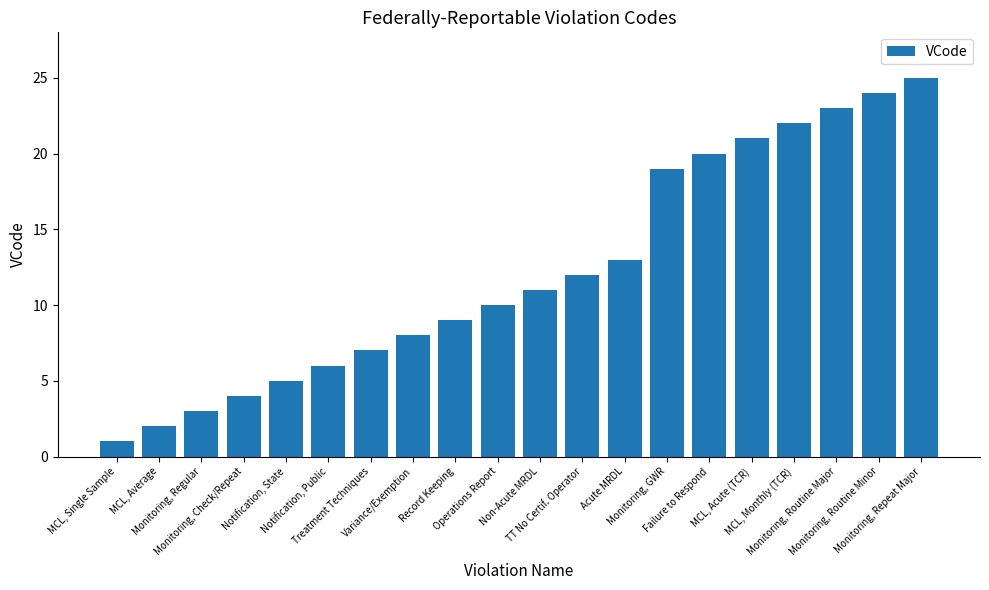

Rank the categories by value from highest to lowest.

Monitoring, Repeat Major, Monitoring, Routine Minor, Monitoring, Routine Major, MCL, Monthly (TCR), MCL, Acute (TCR), Failure to Respond, Monitoring, GWR, Acute MRDL, TT No Certif. Operator, Non-Acute MRDL, Operations Report, Record Keeping, Variance/Exemption, Treatment Techniques, Notification, Public, Notification, State, Monitoring, Check/Repeat, Monitoring, Regular, MCL, Average, MCL, Single Sample